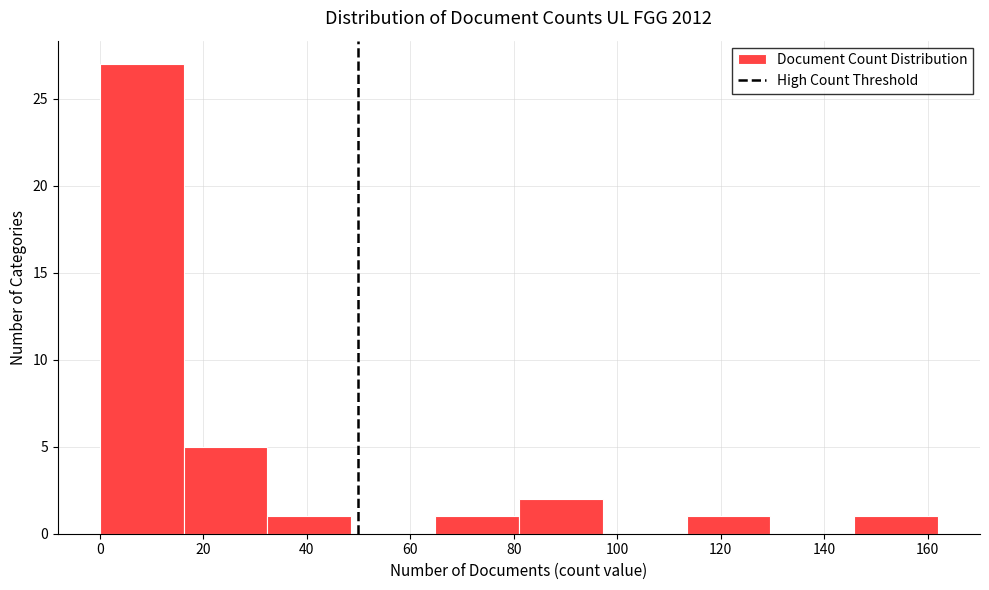

What is the height of the bar covering 145.8 to 162.0 on the x-axis? Neither the bar edges nor the heights are printed on the chart, so give them approximately, as read against the axes.

1